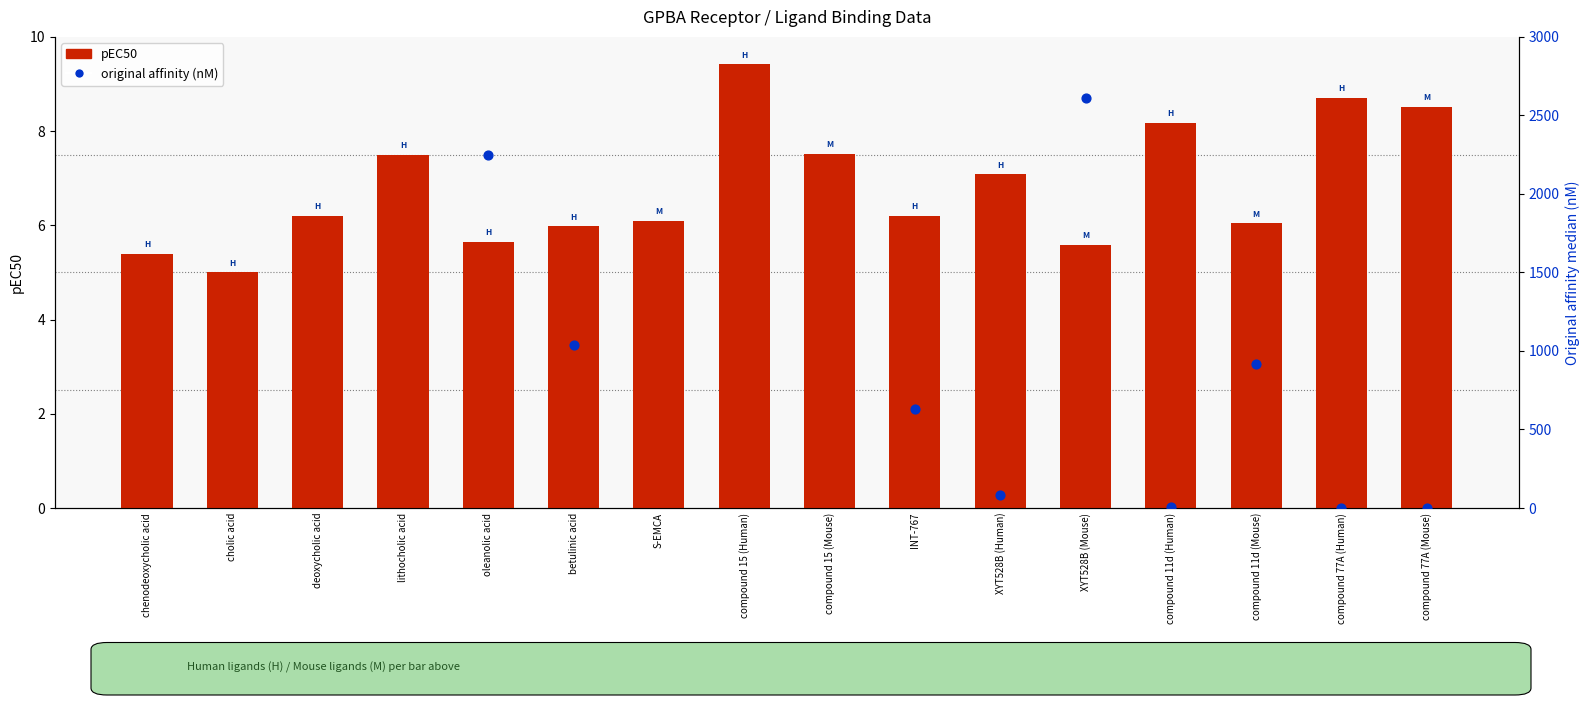

What is the total value across all series at compound 11d (Human)?

15.0